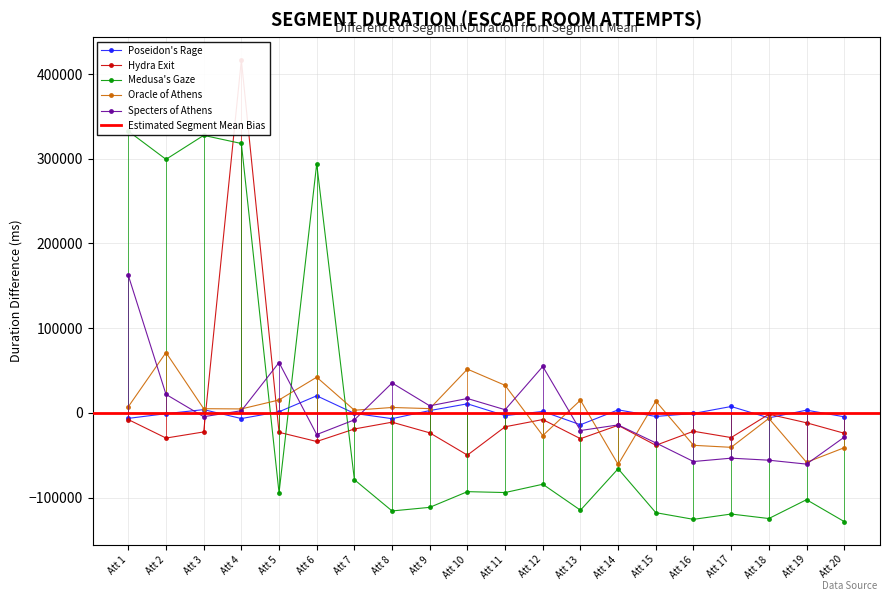

Which series has the largest total across all categories?

Poseidon's Rage